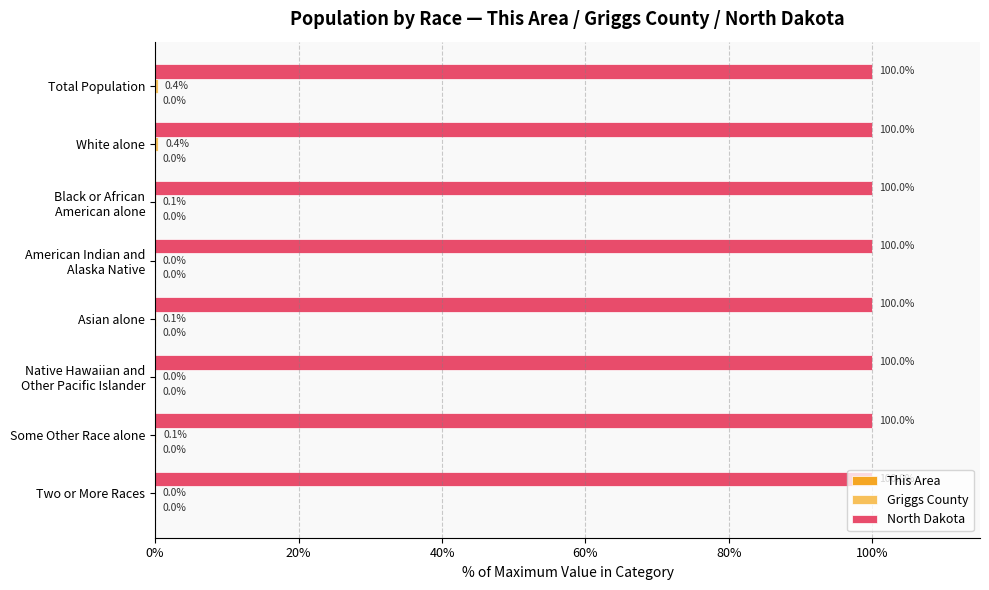

How many distinct data groups are displayed?

3